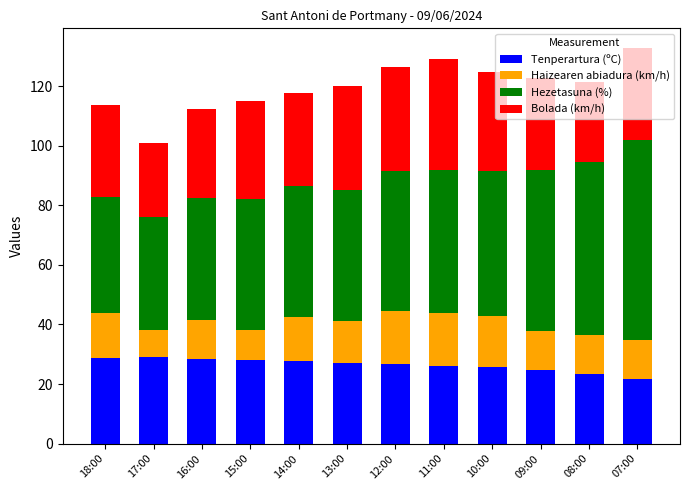

What is the minimum value for Tenperartura (ºC)?

21.8